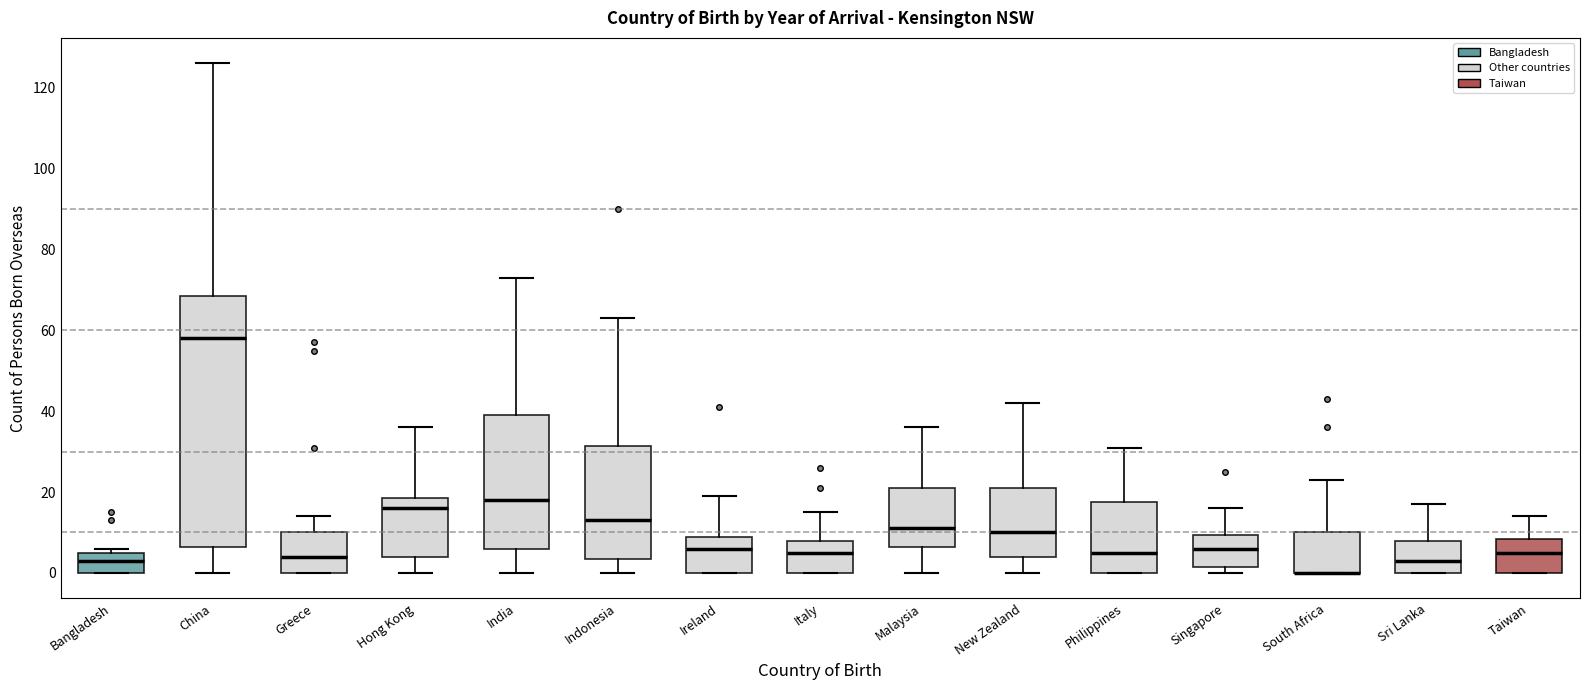

Reading left to right, transcribe this box plot: for each box, give where its median line is, the range the box spans, and where its two whiskers end, as read against the y-axis. The values are not printed on the chart, so give them approximately, as read against the axis.

Bangladesh: median 4, box 0 to 6, whiskers 0 to 6 (just above the box's upper edge)
China: median 58, box 6 to 68, whiskers 0 to 126
Greece: median 4, box 0 to 10, whiskers 0 to 14
Hong Kong: median 16, box 4 to 18, whiskers 0 to 36
India: median 18, box 6 to 40, whiskers 0 to 74
Indonesia: median 14, box 4 to 32, whiskers 0 to 64
Ireland: median 6, box 0 to 10, whiskers 0 to 20
Italy: median 6, box 0 to 8, whiskers 0 to 16
Malaysia: median 12, box 6 to 22, whiskers 0 to 36
New Zealand: median 10, box 4 to 22, whiskers 0 to 42
Philippines: median 6, box 0 to 18, whiskers 0 to 32
Singapore: median 6, box 2 to 10, whiskers 0 to 16
South Africa: median 0 (drawn on the box's lower edge), box 0 to 10, whiskers 0 to 24
Sri Lanka: median 4, box 0 to 8, whiskers 0 to 18
Taiwan: median 6, box 0 to 8, whiskers 0 to 14